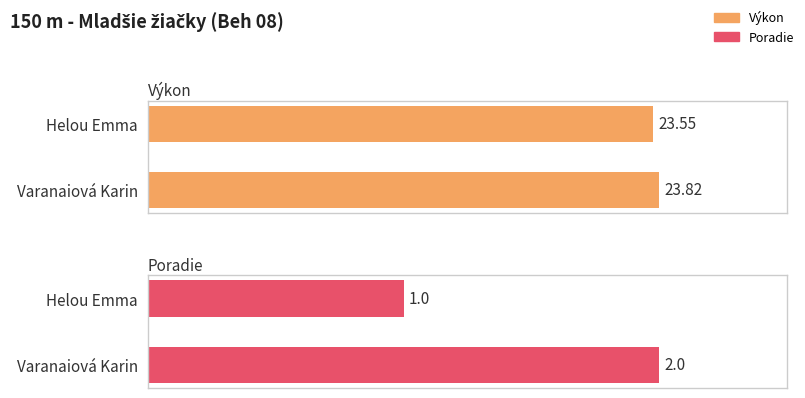

Reading left to right, what are all the values shown in this chart?

Výkon: 23.6	23.8
Poradie: 1.0	2.0